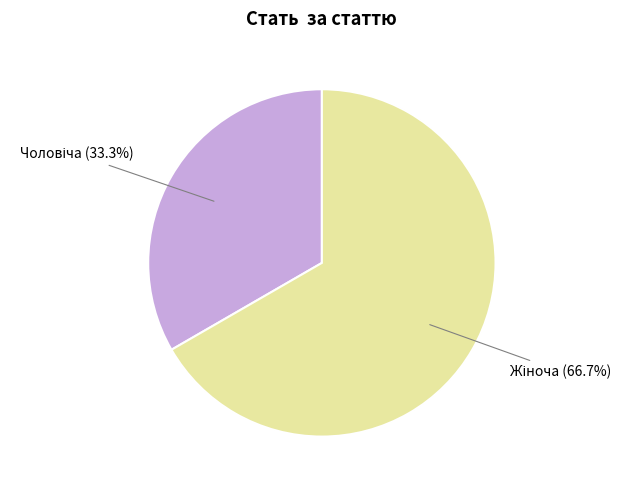

Is there any slice that represents more than half of the pie?

Yes